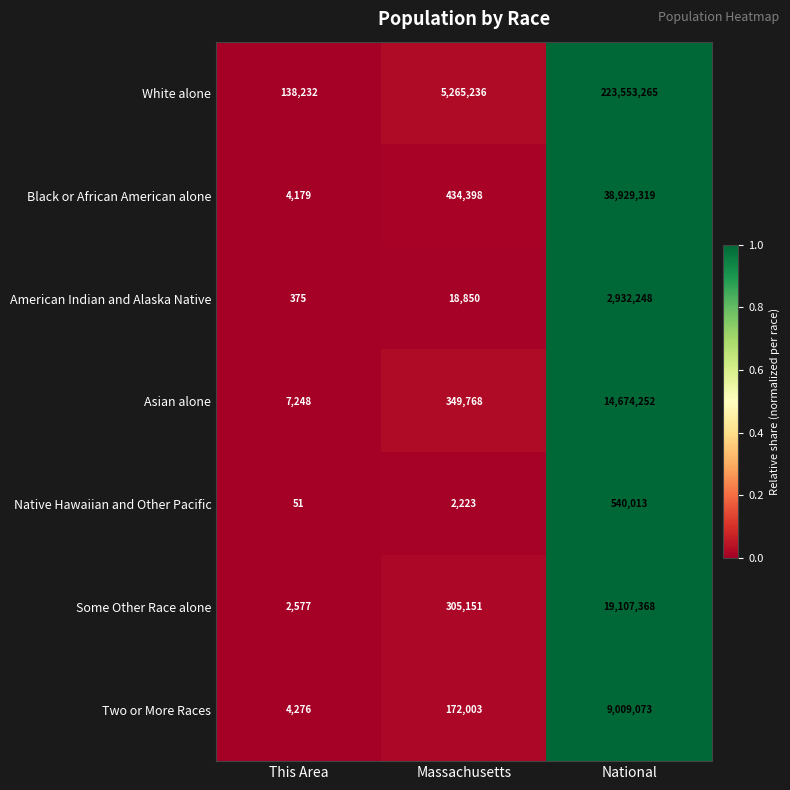

Which series has the largest total across all categories?

White alone